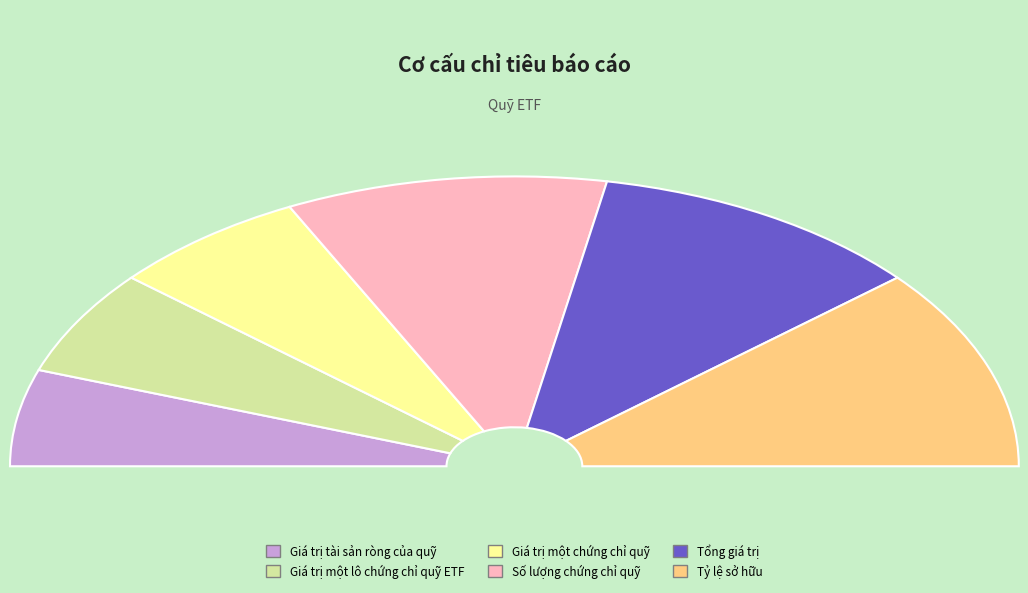

True or false: Tỷ lệ sở hữu accounts for 11% of the total.

False